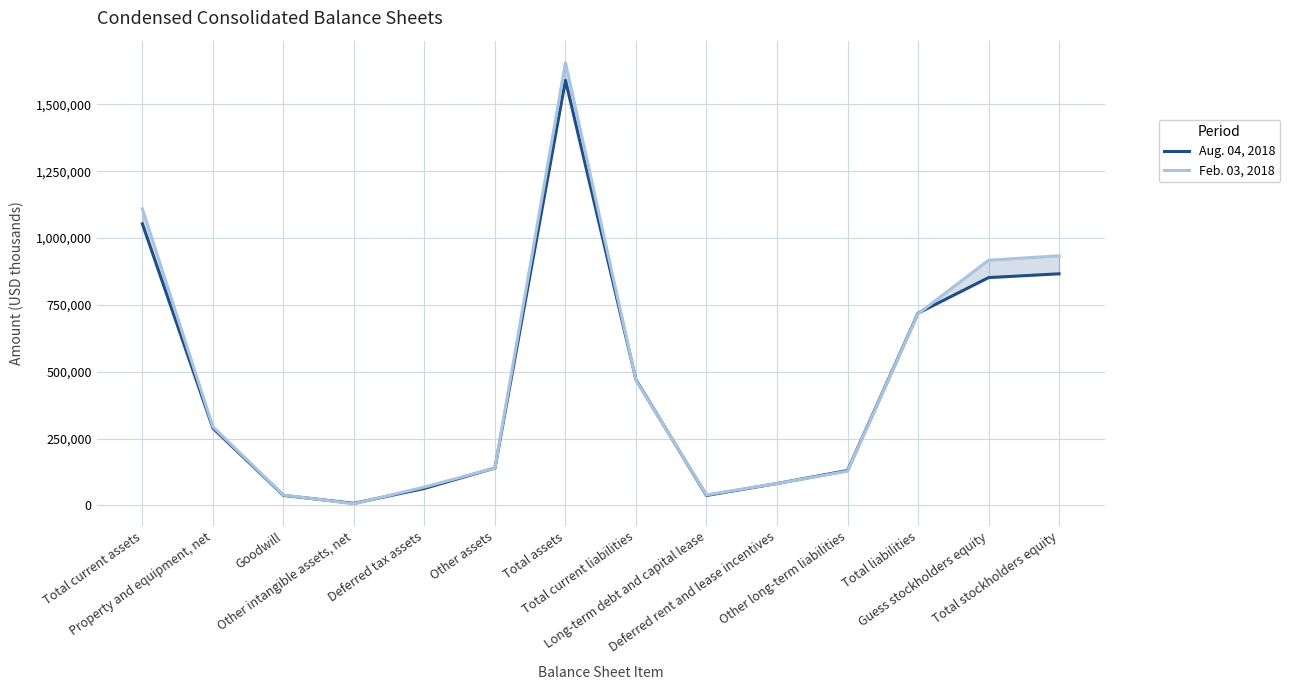

List the series in order of their peak value, lowest first.

Aug. 04, 2018, Feb. 03, 2018